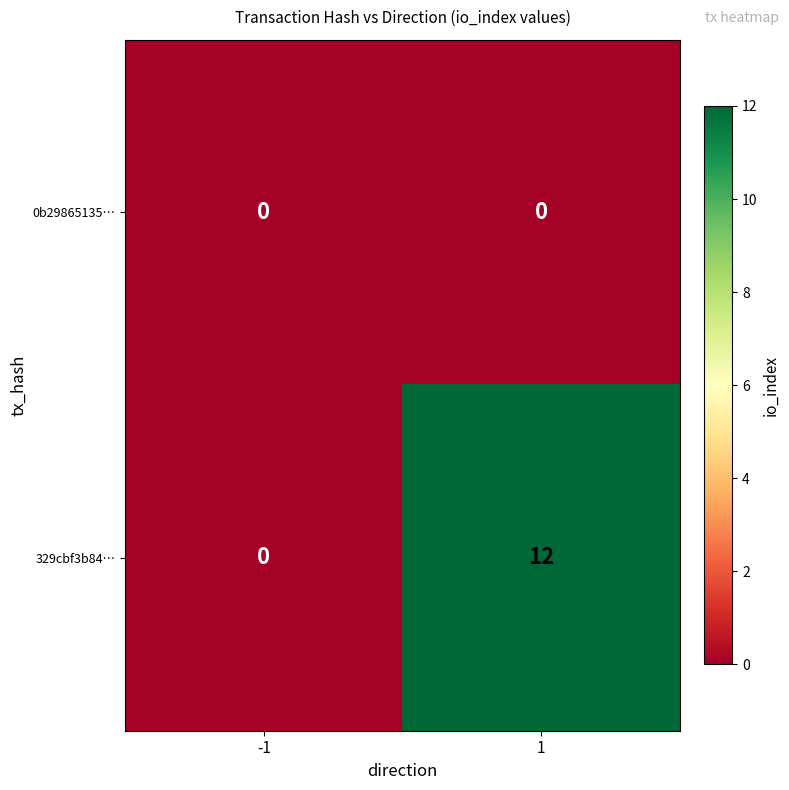

Which series changed the most between -1 and 1?

329cbf3b84…